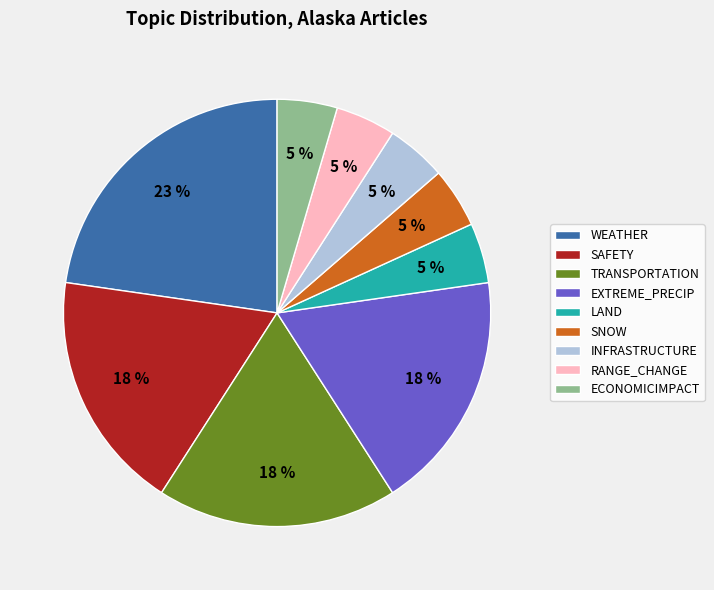

To the nearest percent, what is the combined percentage of WEATHER and RANGE_CHANGE?

27%